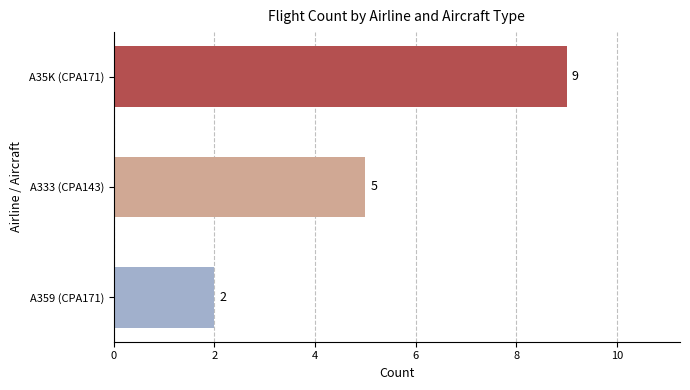

The chart shows a value of 3 at A359 (CPA171). True or false?

False